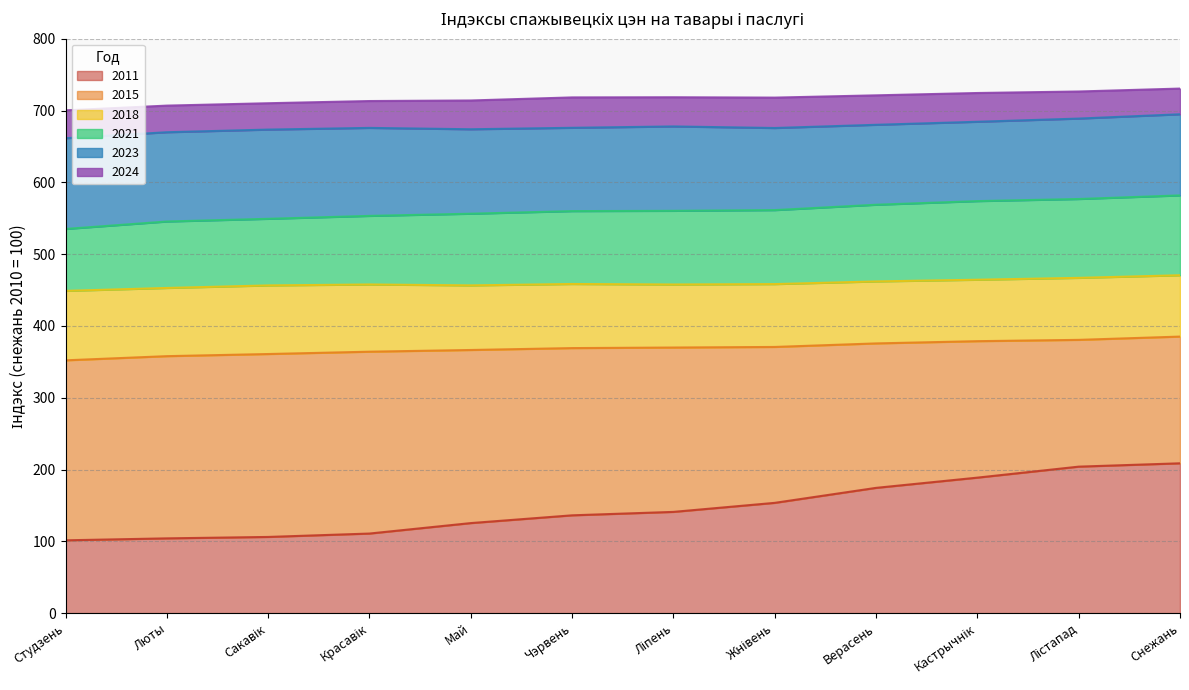

How many distinct data groups are displayed?

6